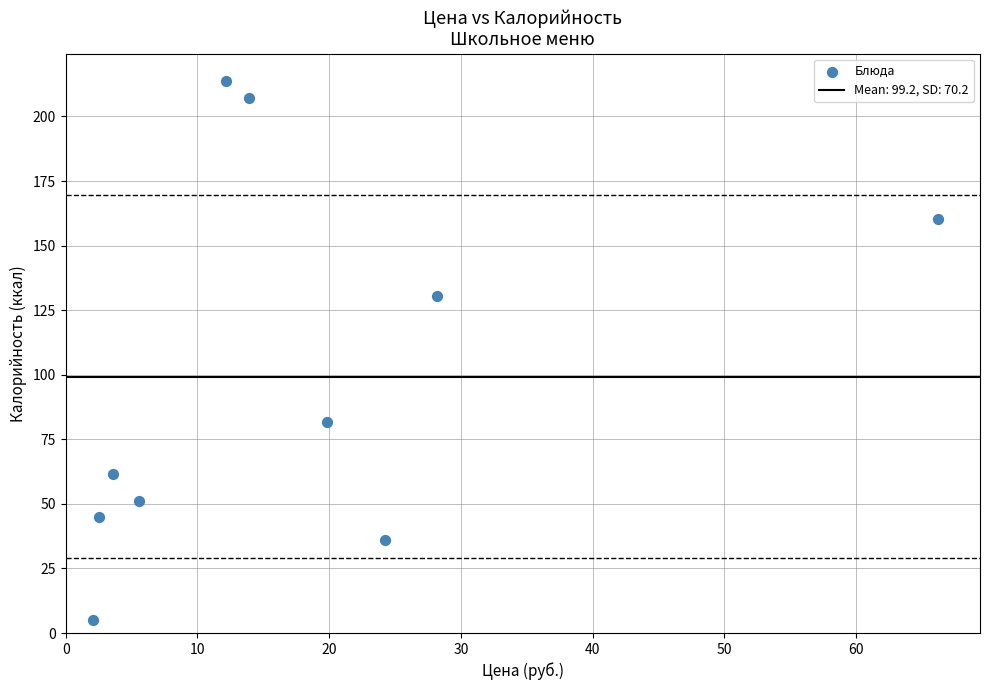

What is the range of Y values (max minus min)?

208.7